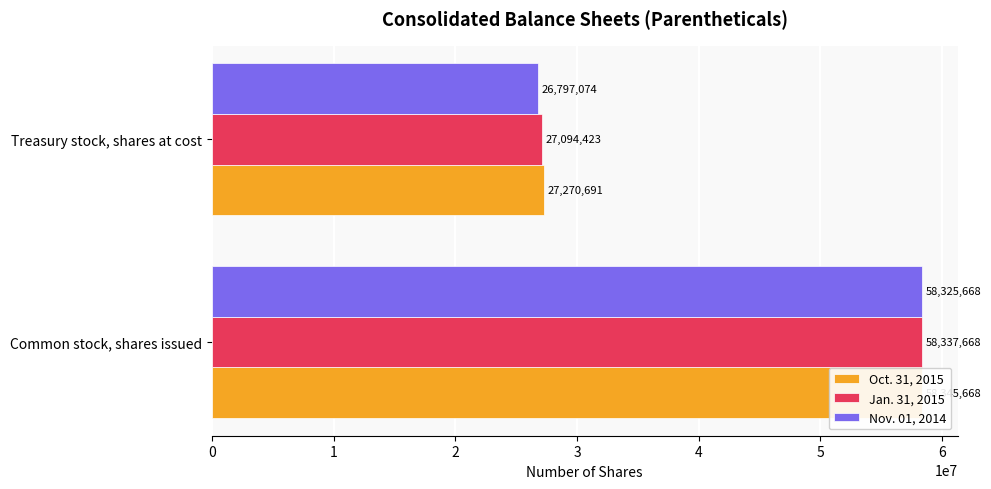

Does the chart contain any negative values?

No